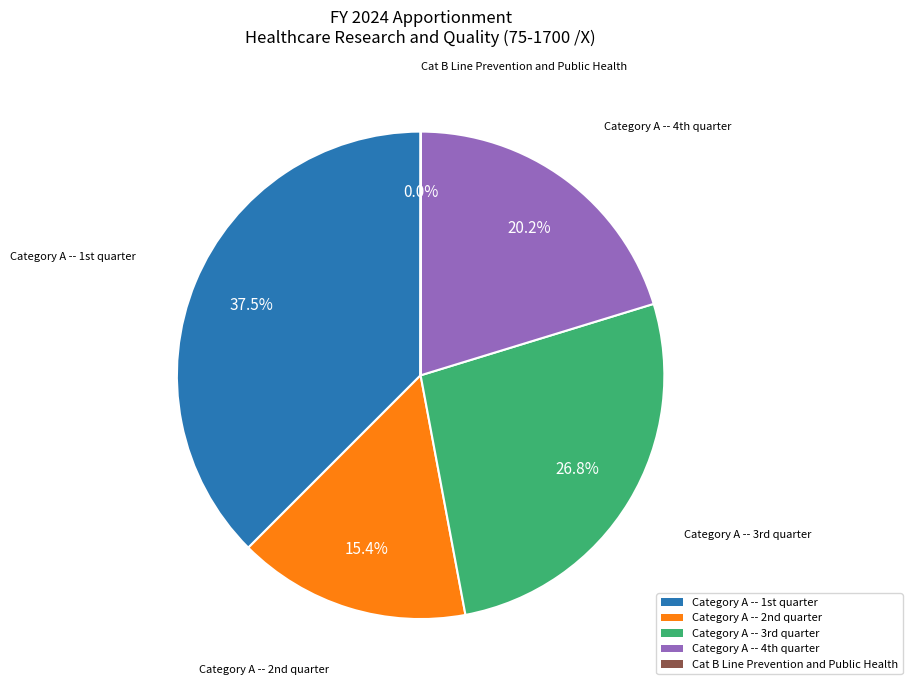

Which category has the biggest portion of the pie?

Category A -- 1st quarter